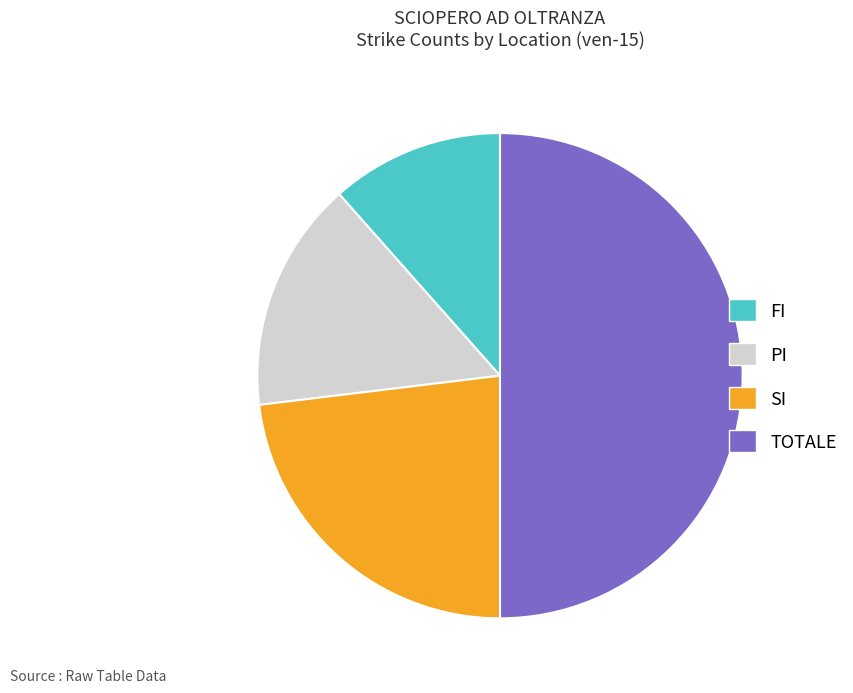

Count the number of slices in the pie.

4